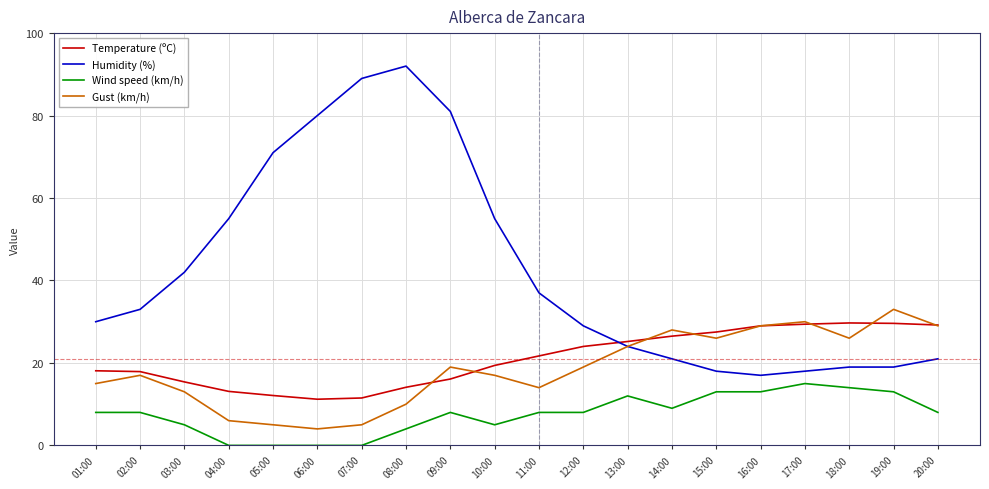

What are all the series names shown in the legend?

Temperature (ºC), Humidity (%), Wind speed (km/h), Gust (km/h)